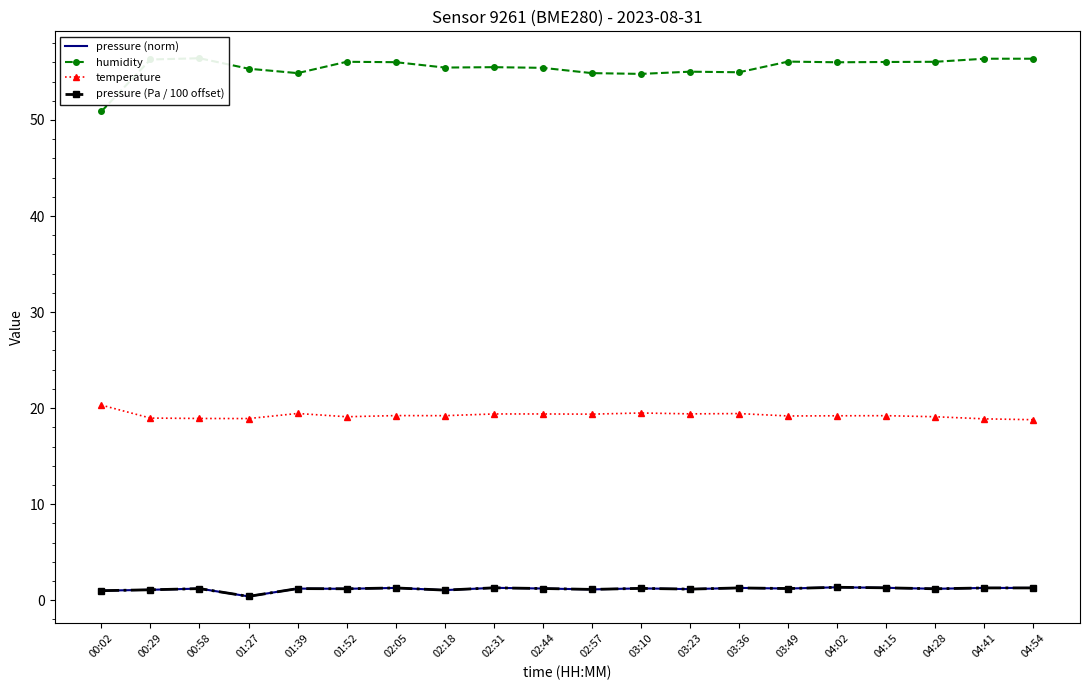

What is the sum of the pressure (norm) values at 04:41 and 02:44?

2.5